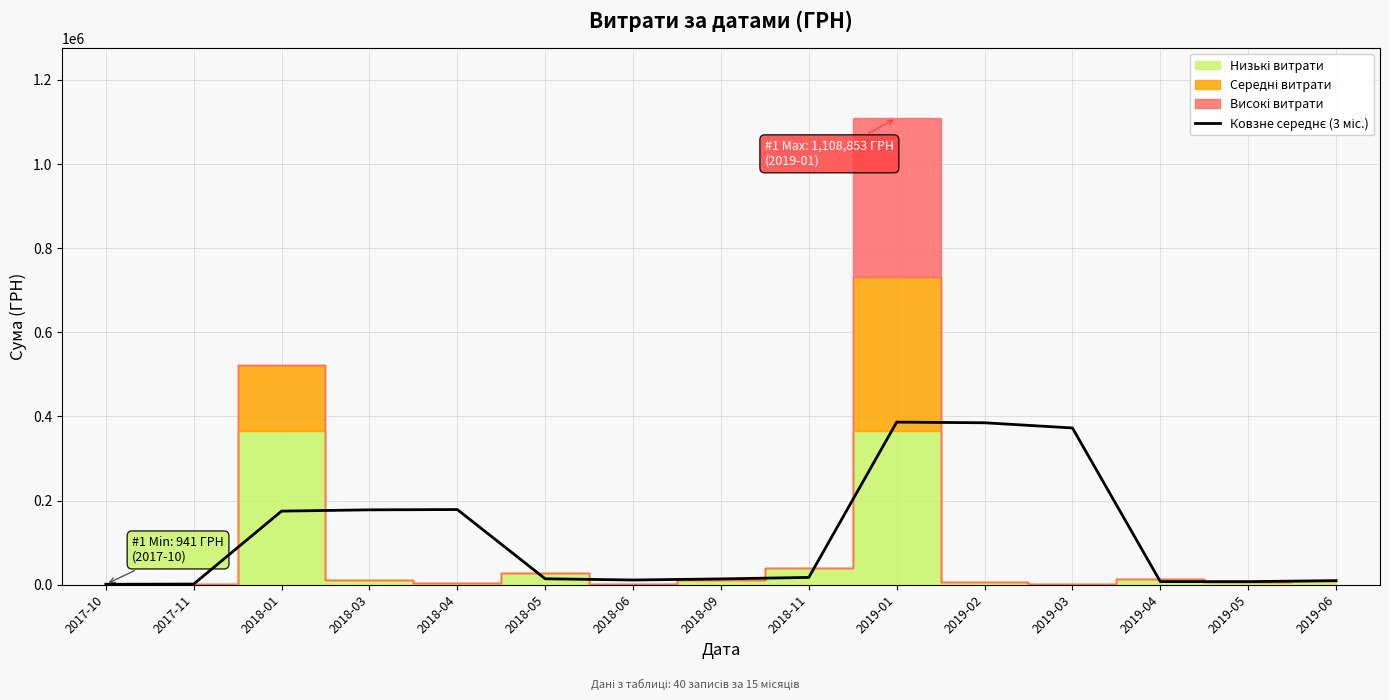

How many lines are shown in the chart?

1